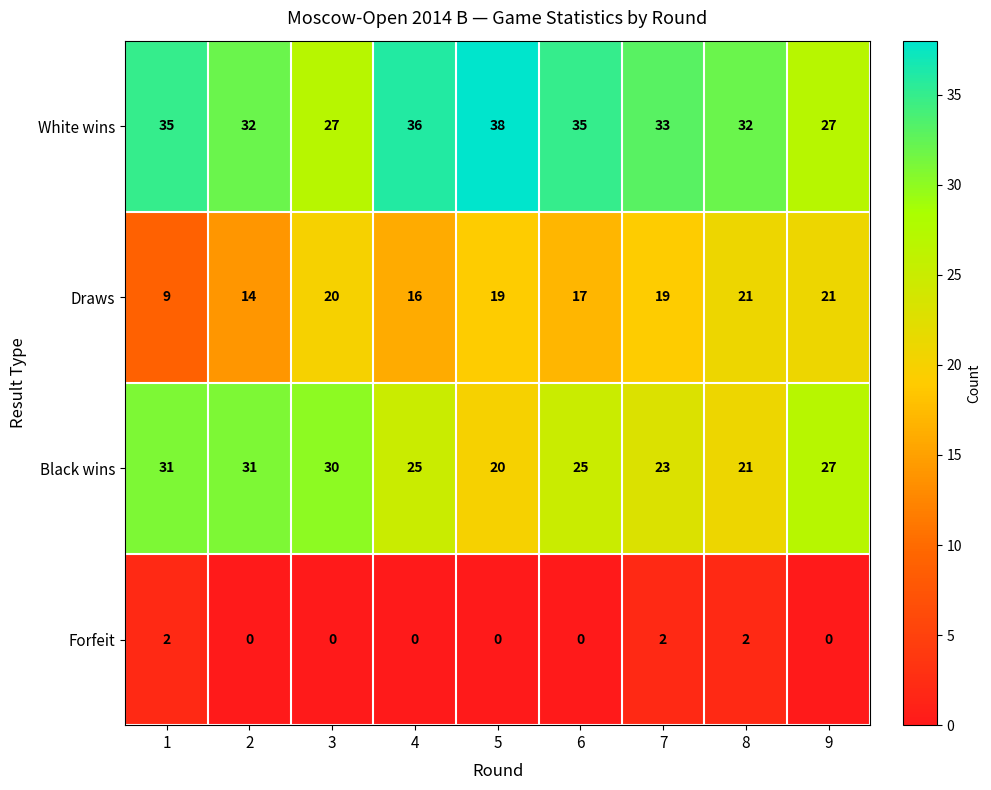

What is the total value across all series at 4?

77